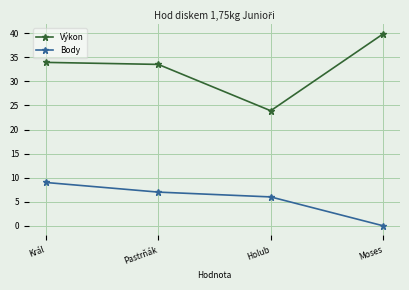

True or false: Body and Výkon cross at least once.

False